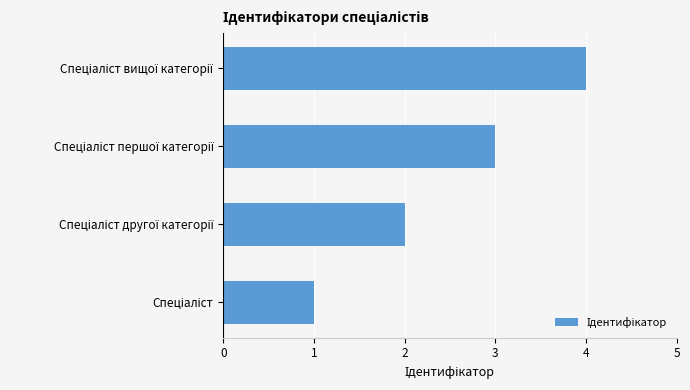

What is the greatest value displayed?

4